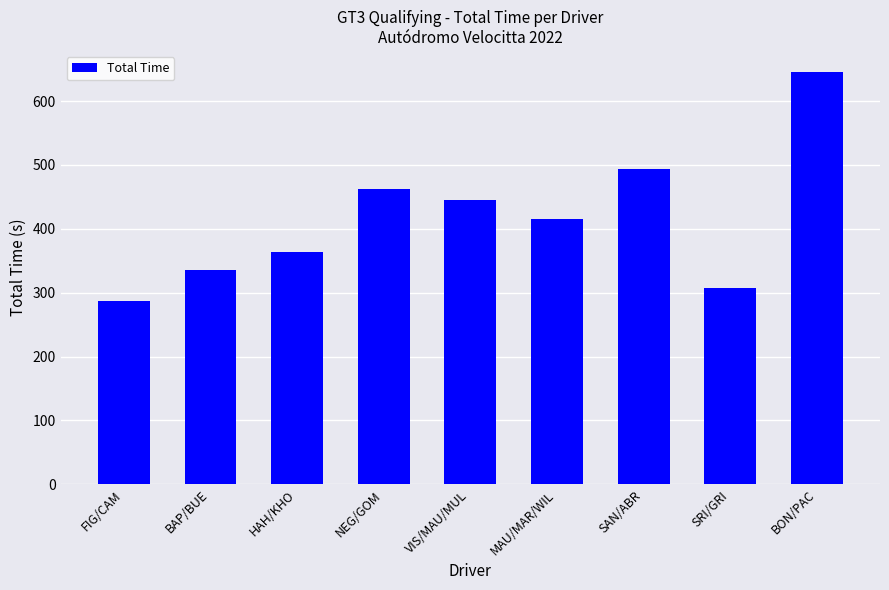

Is it true that the value at BAP/BUE is 125.9?

False